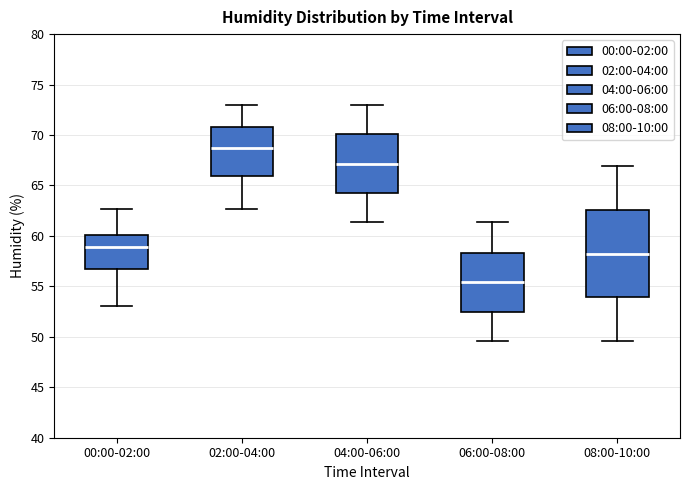

Reading left to right, transcribe this box plot: for each box, give where its median line is, the range the box spans, and where its two whiskers end, as read against the y-axis. The values are not printed on the chart, so give them approximately, as read against the axis.

00:00-02:00: median 59.0, box 57.0 to 60.0, whiskers 53.0 to 62.5
02:00-04:00: median 68.5, box 66.0 to 71.0, whiskers 62.5 to 73.0
04:00-06:00: median 67.0, box 64.5 to 70.0, whiskers 61.5 to 73.0
06:00-08:00: median 55.5, box 52.5 to 58.5, whiskers 49.5 to 61.5
08:00-10:00: median 58.0, box 54.0 to 62.5, whiskers 49.5 to 67.0